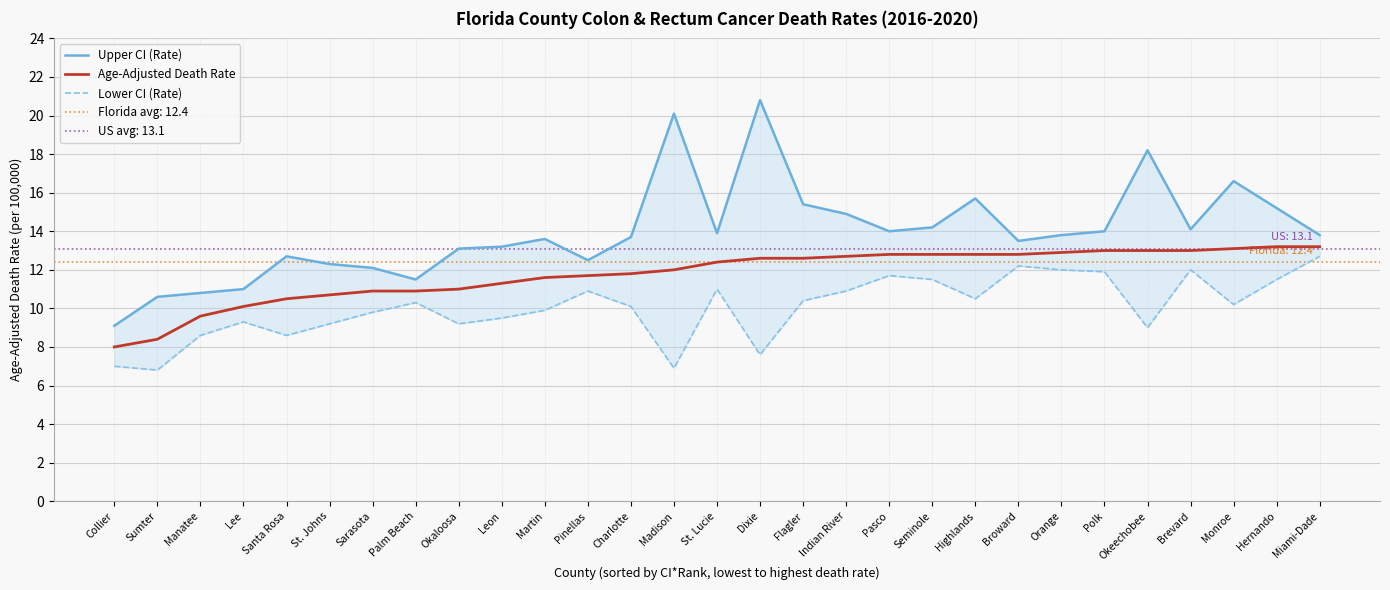

Does the chart display data point markers on the line(s)?

No